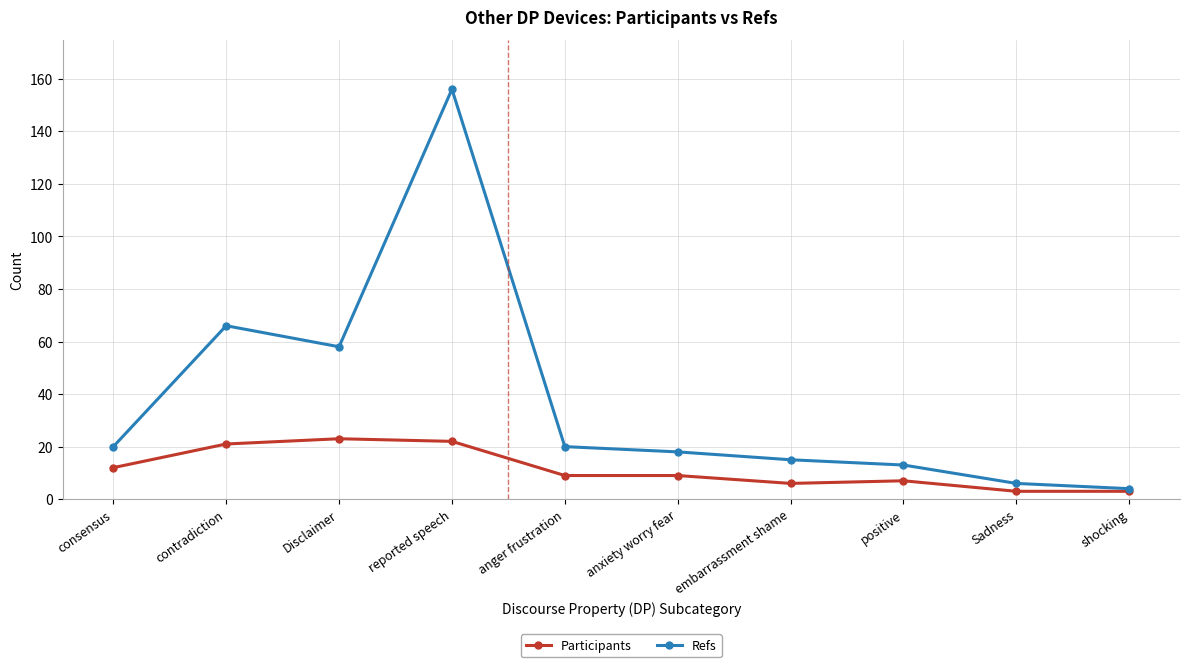

Which series has the widest spread of values?

Refs